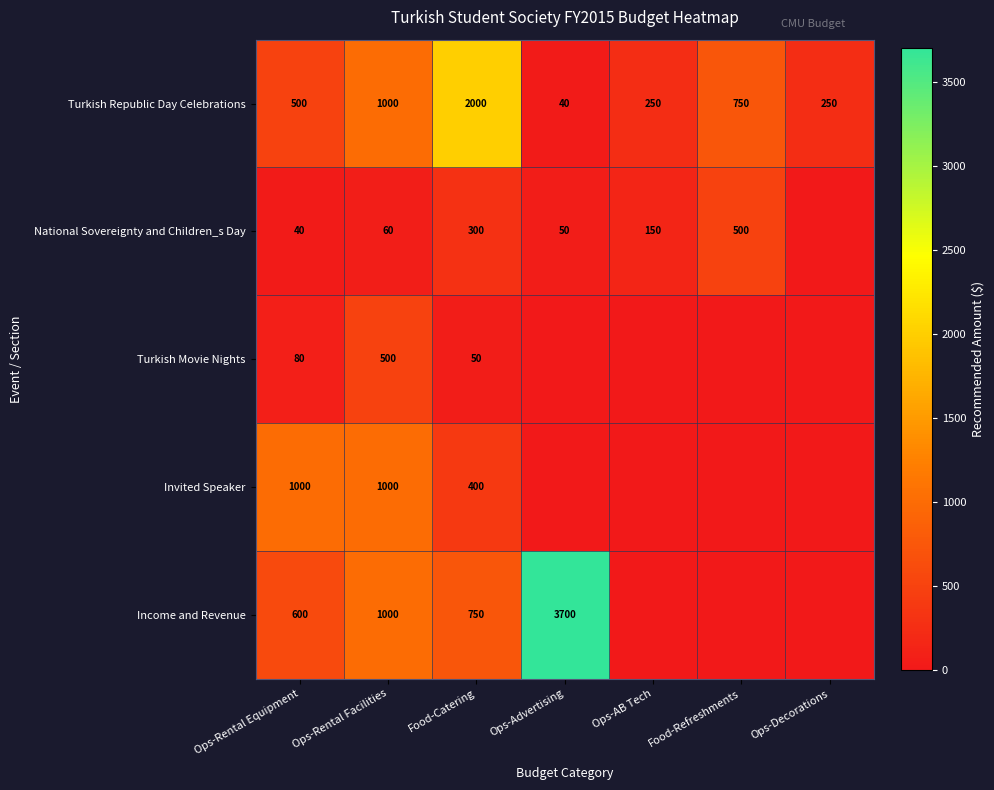

What is the difference between the Turkish Republic Day Celebrations values at Ops-Rental Facilities and Food-Catering?

1000